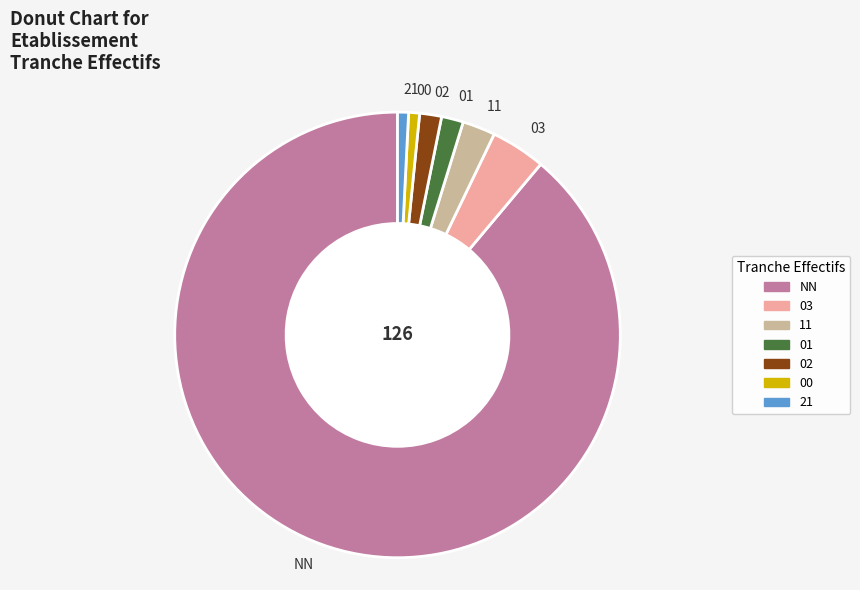

Does NN represent more than half of the total?

Yes